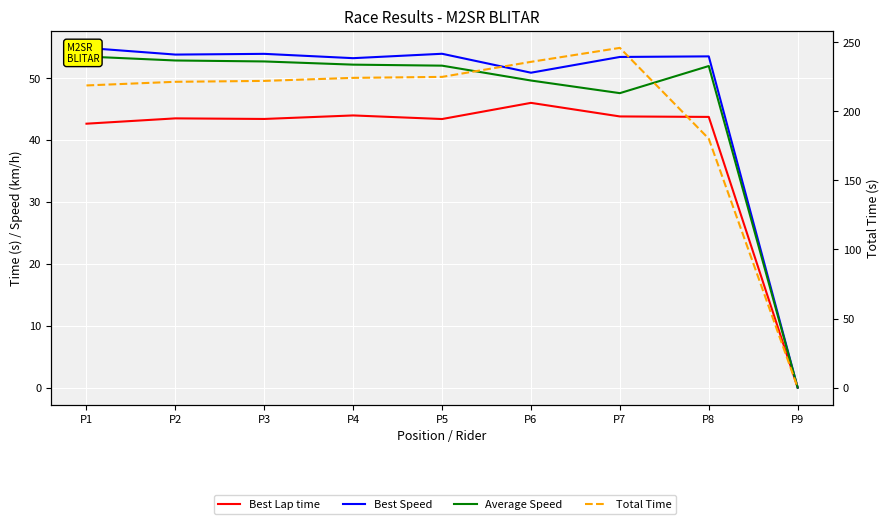

True or false: Best Lap time and Average Speed intersect in this chart.

False